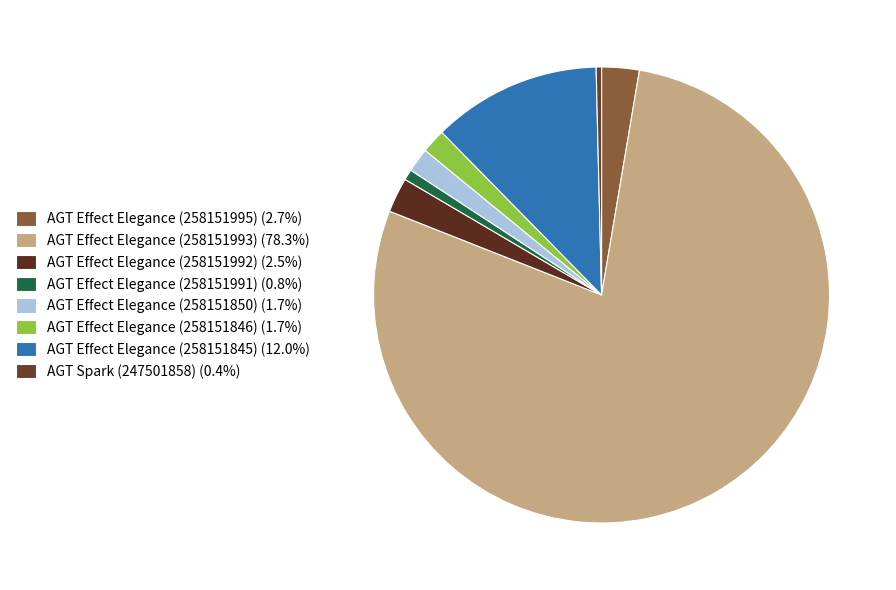

How many segments does this pie chart have?

8